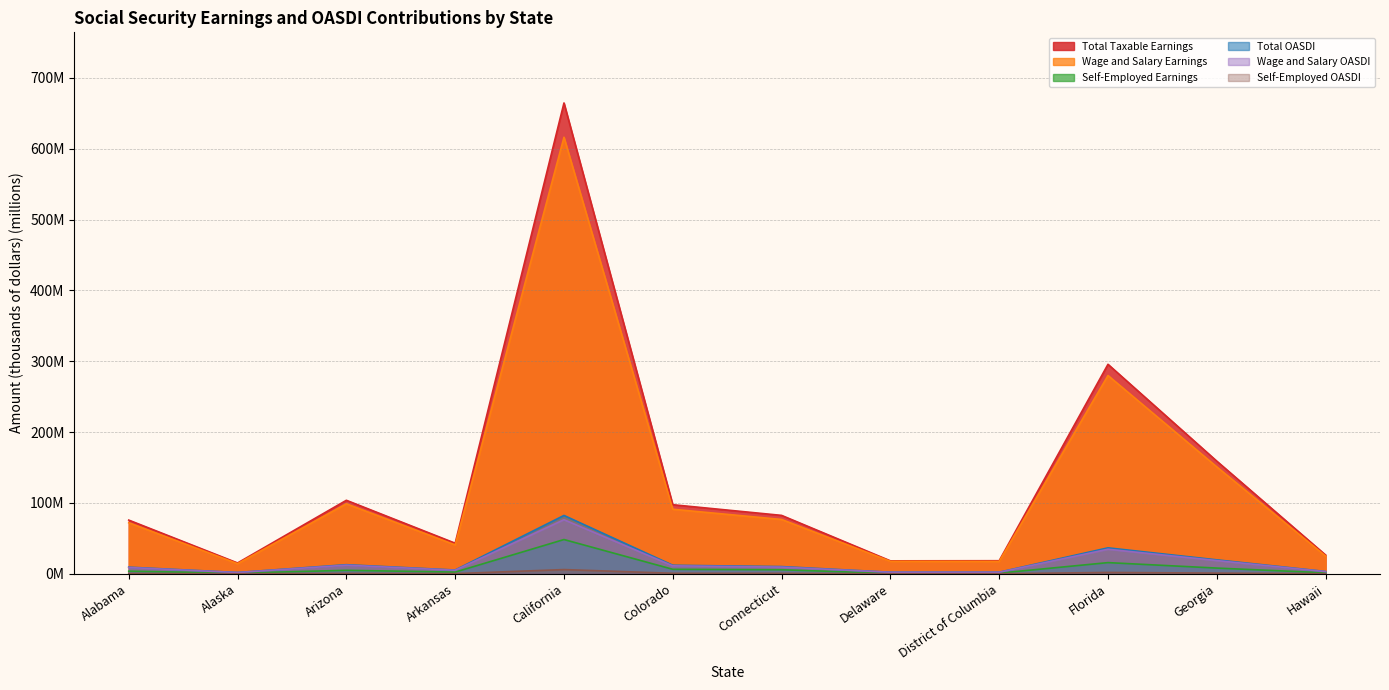

What position from the right is Alabama?

12